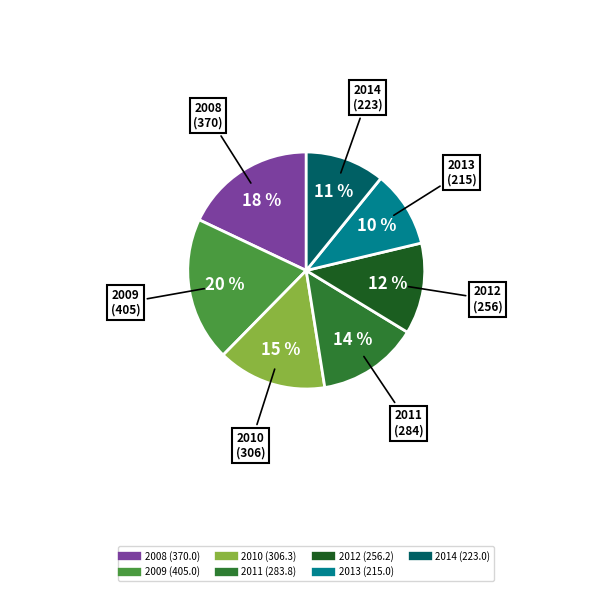

Which has a higher value, 2010 or 2009?

2009